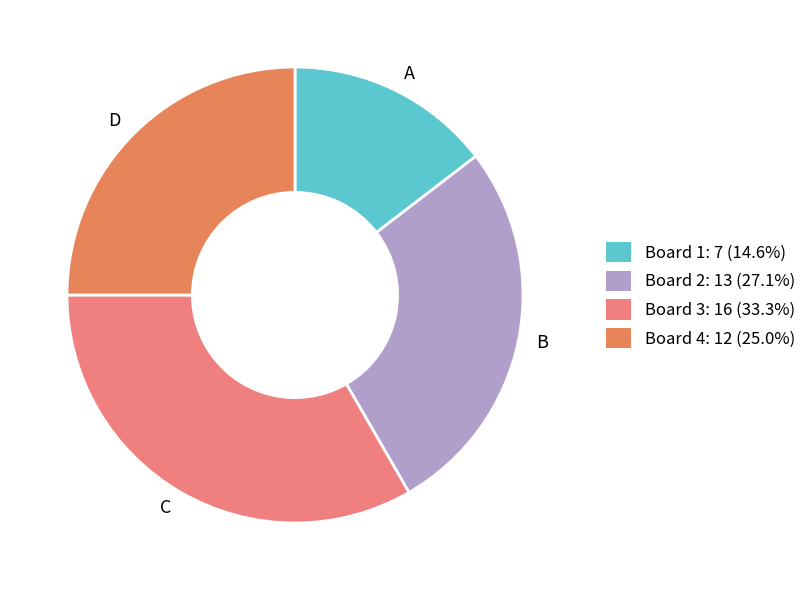

How many slices are in this pie chart?

4